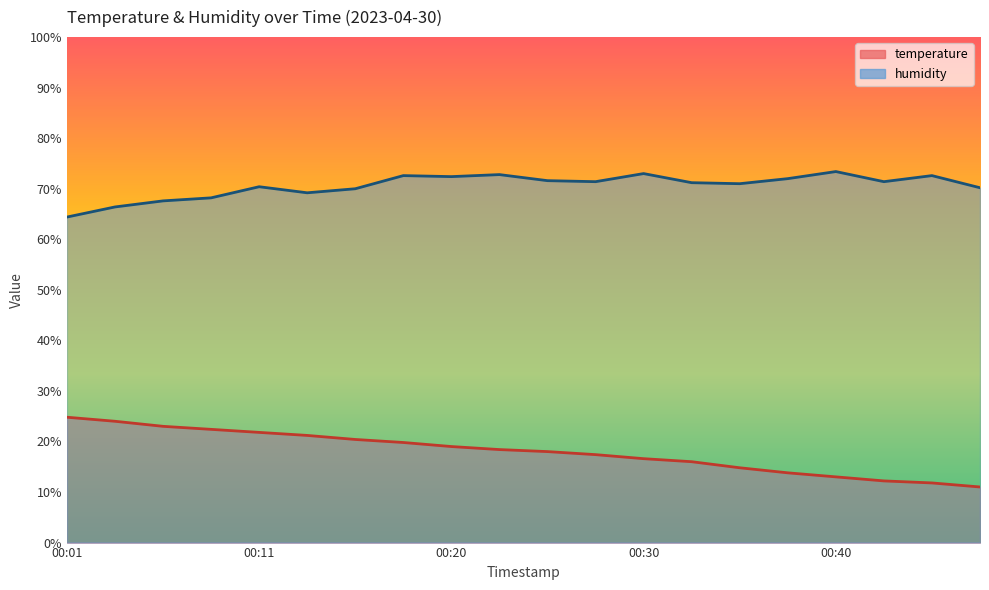

What is the difference between the highest and lowest values at 00:18?

52.8